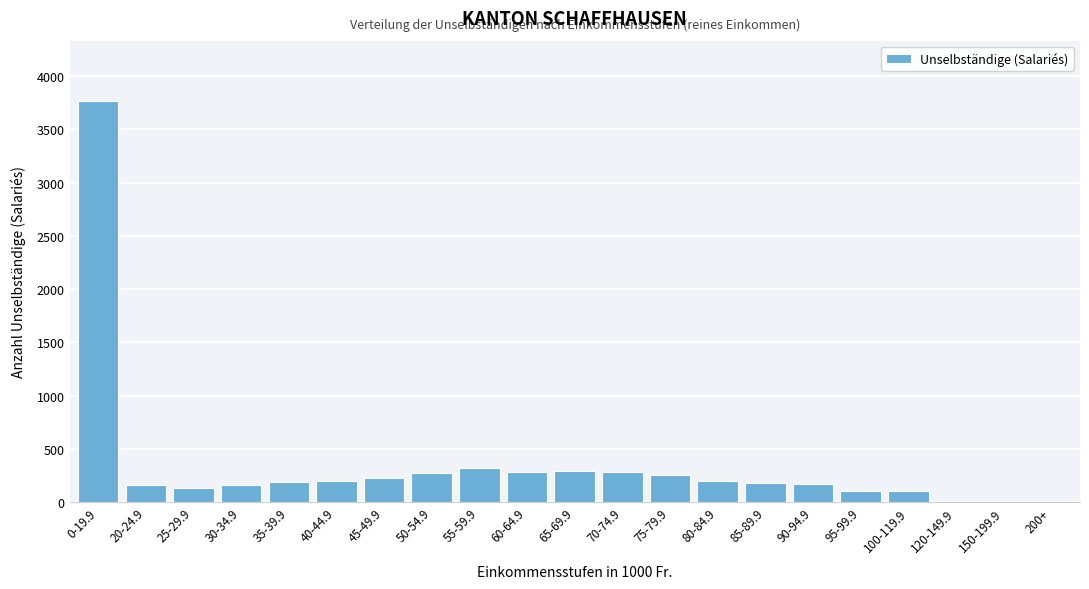

Which label corresponds to the largest value in the chart?

0-19.9